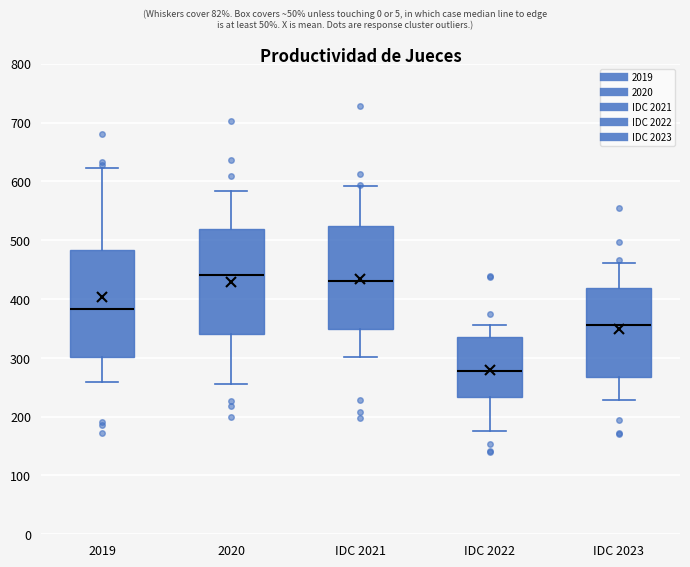

Reading left to right, transcribe this box plot: for each box, give where its median line is, the range the box spans, and where its two whiskers end, as read against the y-axis. The values are not printed on the chart, so give them approximately, as read against the axis.

2019: median 380, box 300 to 480, whiskers 260 to 620
2020: median 440, box 340 to 520, whiskers 250 to 580
IDC 2021: median 430, box 350 to 520, whiskers 300 to 590
IDC 2022: median 280, box 230 to 340, whiskers 180 to 360
IDC 2023: median 360, box 270 to 420, whiskers 230 to 460